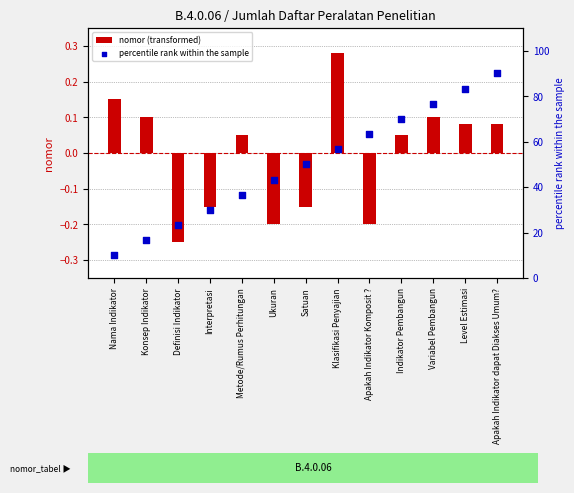

At which category is the sum across all series the highest?

Apakah Indikator dapat Diakses Umum?